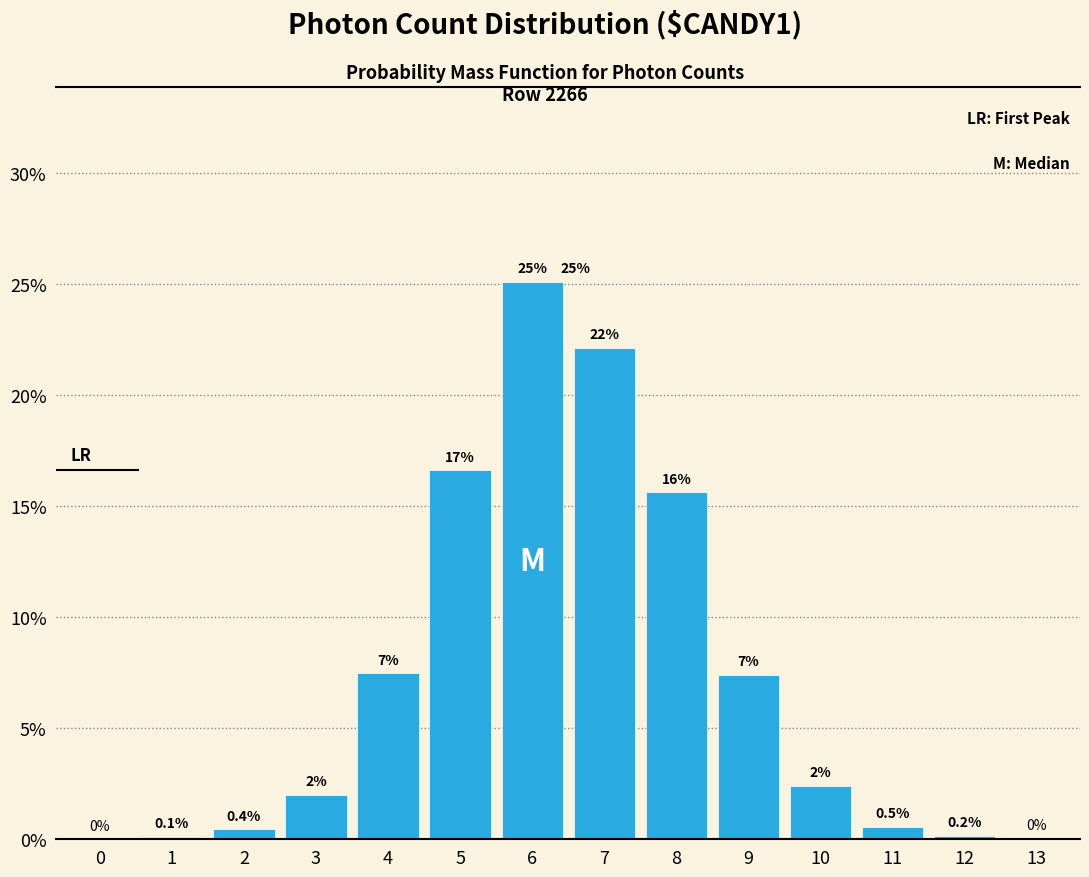

What is the maximum value shown in the chart?

25.1